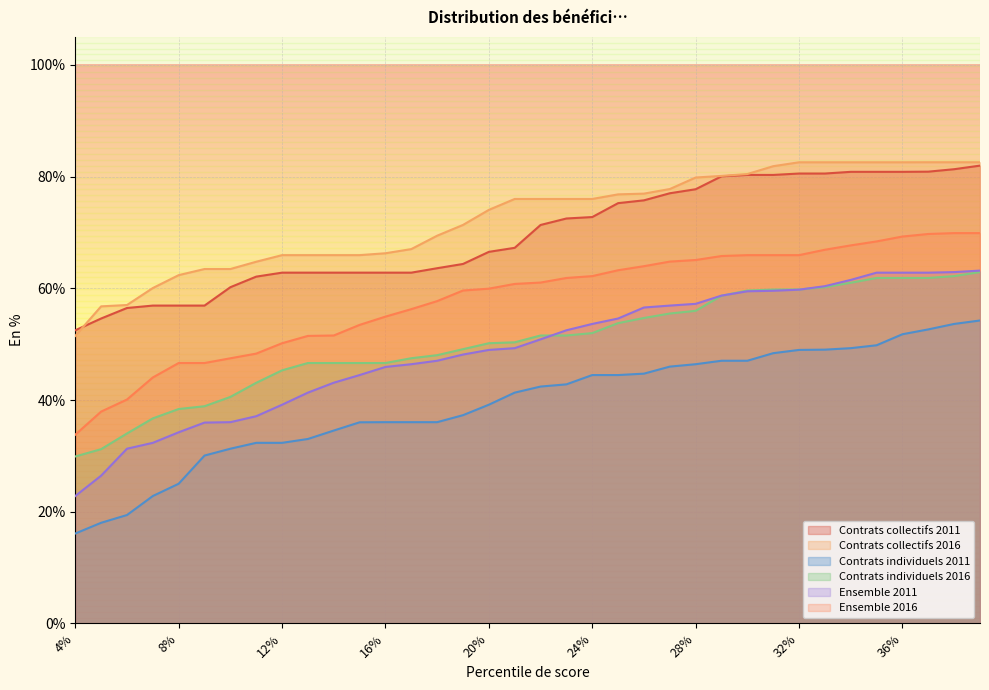

What is the minimum value for Contrats individuels 2016?

0.3